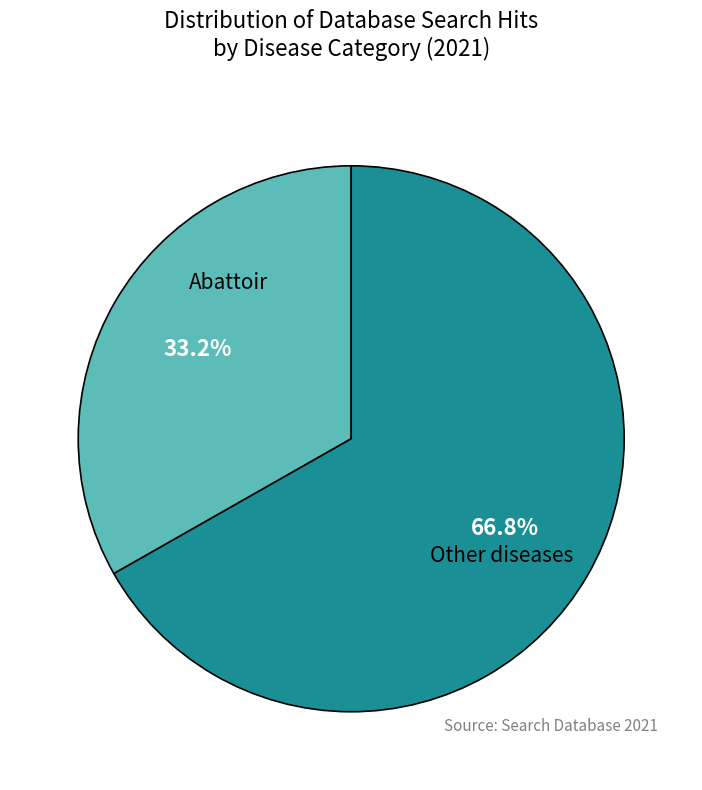

Is there a majority slice in this chart?

Yes